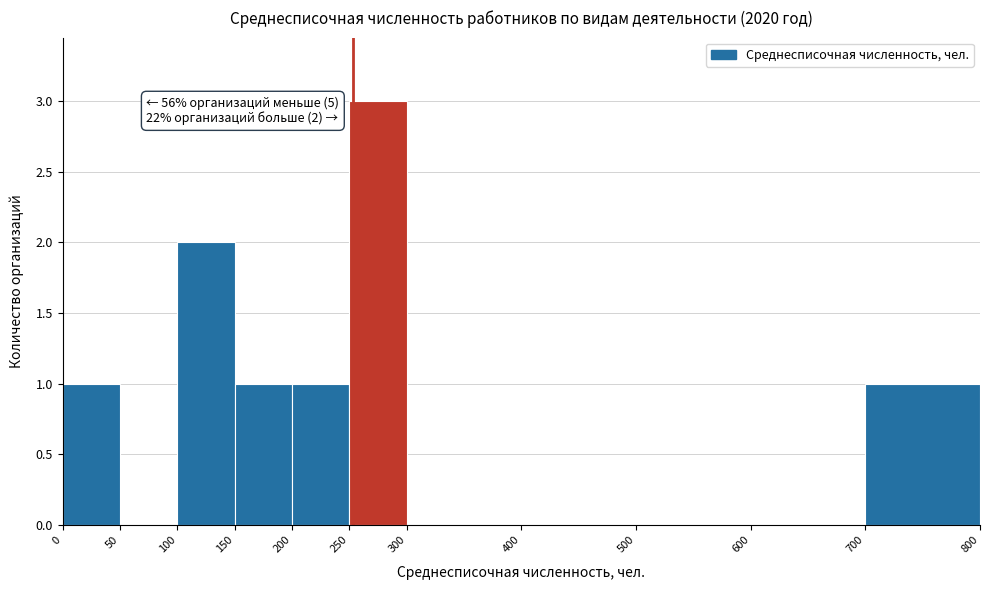

Which range on the x-axis has the tallest bar?

250 to 300